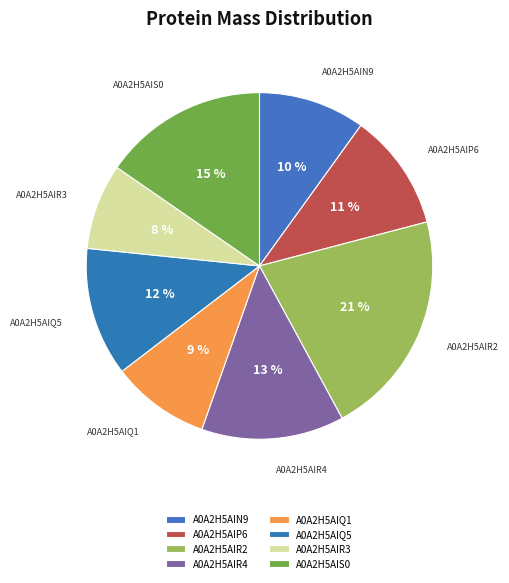

Which category has the smallest portion of the pie?

A0A2H5AIR3